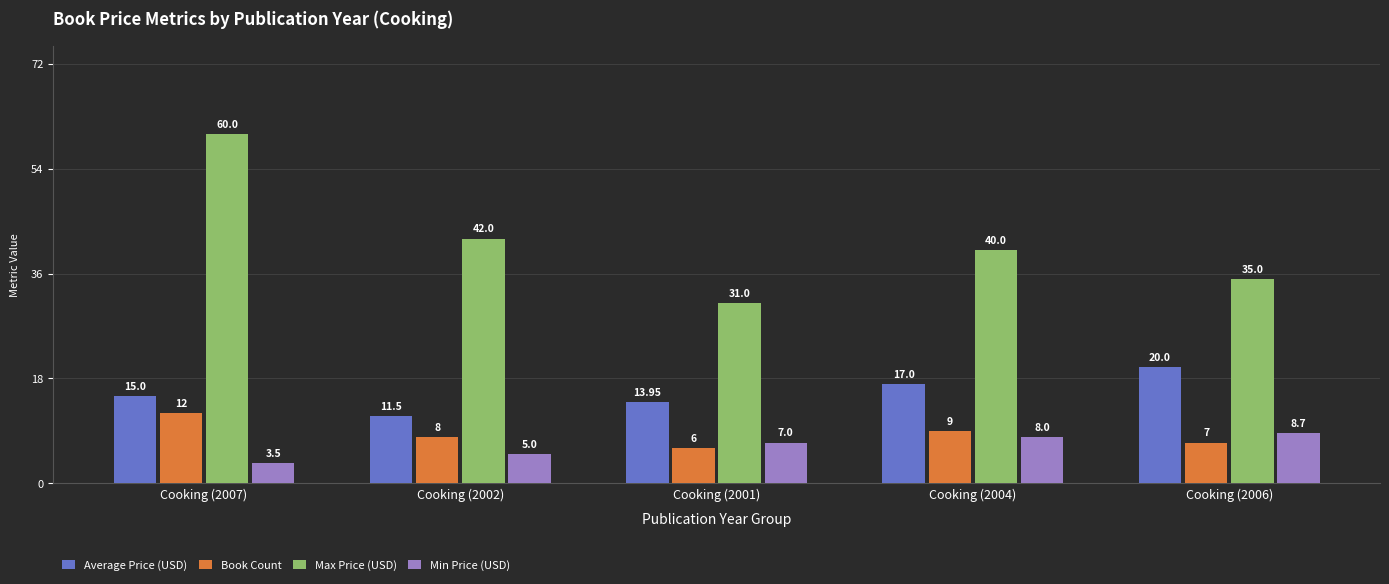

What is the maximum value for Average Price (USD)?

20.0